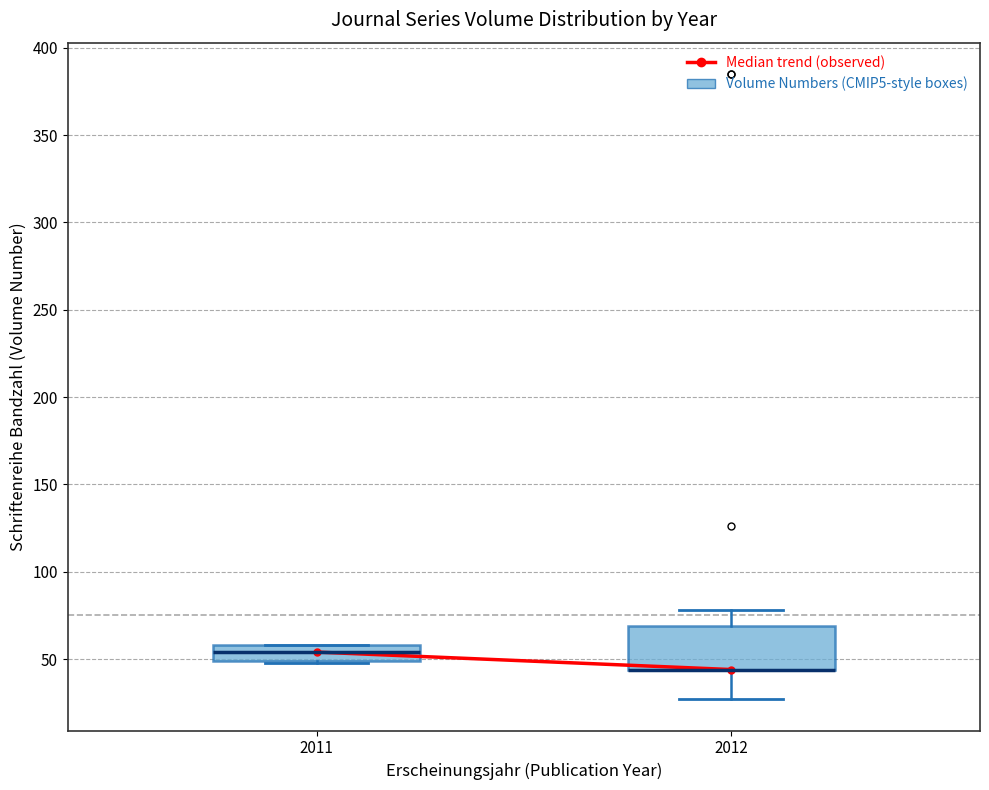

Where does the lower whisker of the box at x = 2012 end on the y-axis? The values are not printed on the chart, so give them approximately, as read against the axis.

25